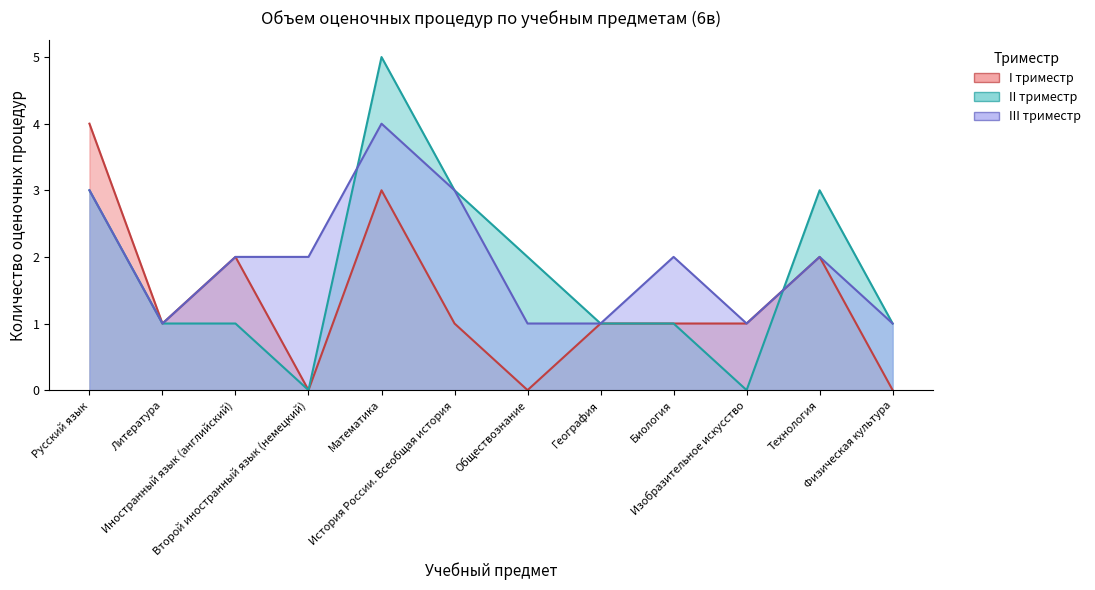

Which series has the largest range (max minus min)?

II триместр